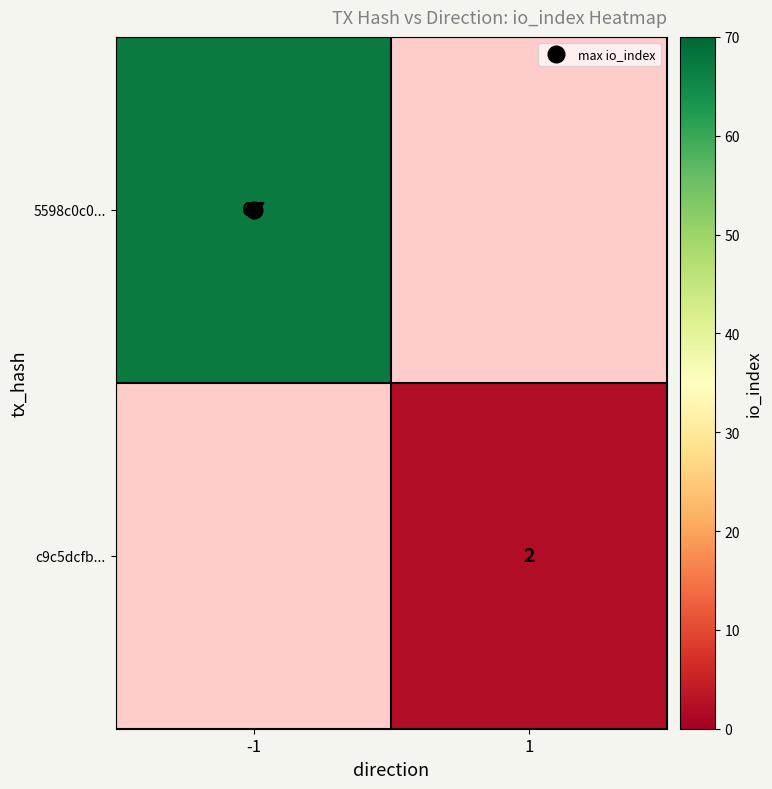

List the series in order of their overall mean, lowest first.

5598c0c0..., c9c5dcfb...